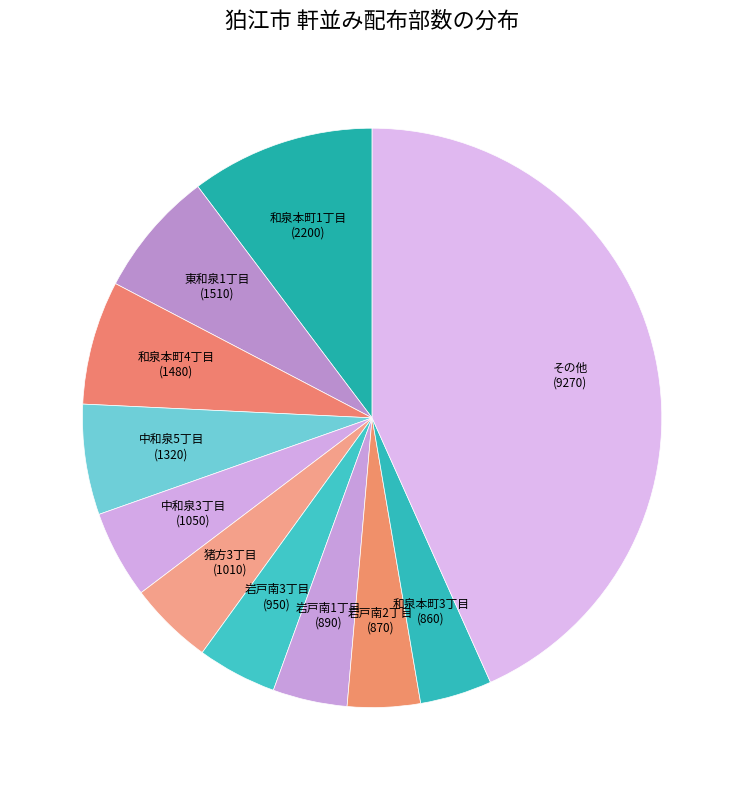

Is it true that 中和泉5丁目 (1320) is 1% of the pie?

False